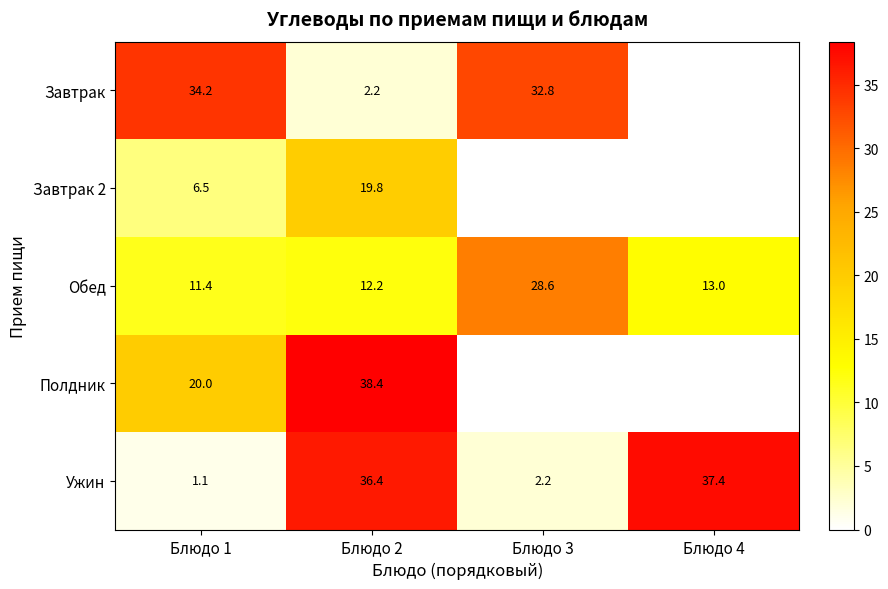

Where does the Ужин series first go above 36?

Блюдо 2